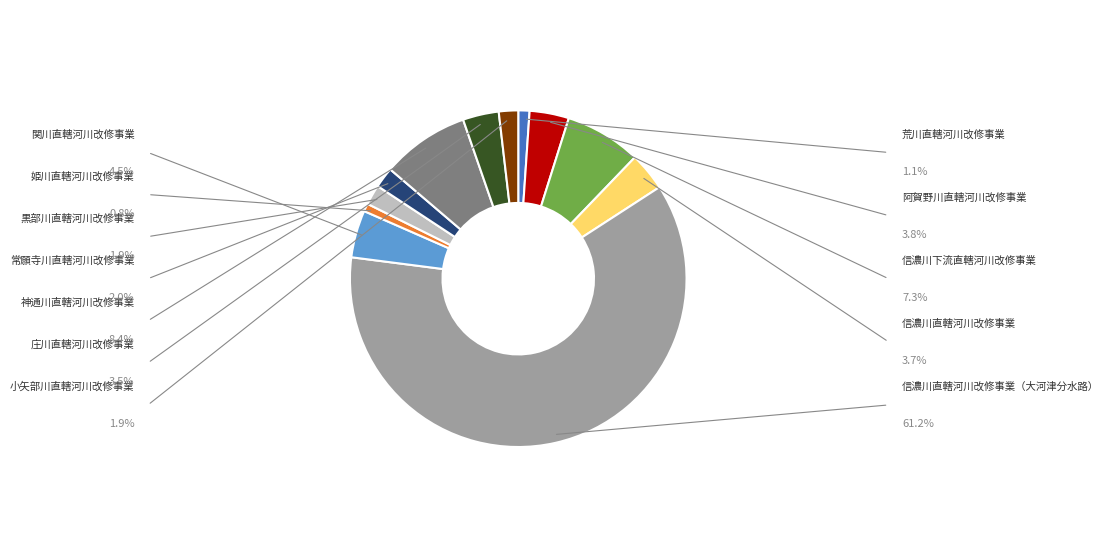

Rank the categories by value from highest to lowest.

信濃川直轄河川改修事業（大河津分水路）, 神通川直轄河川改修事業, 信濃川下流直轄河川改修事業, 関川直轄河川改修事業, 阿賀野川直轄河川改修事業, 信濃川直轄河川改修事業, 庄川直轄河川改修事業, 常願寺川直轄河川改修事業, 黒部川直轄河川改修事業, 小矢部川直轄河川改修事業, 荒川直轄河川改修事業, 姫川直轄河川改修事業